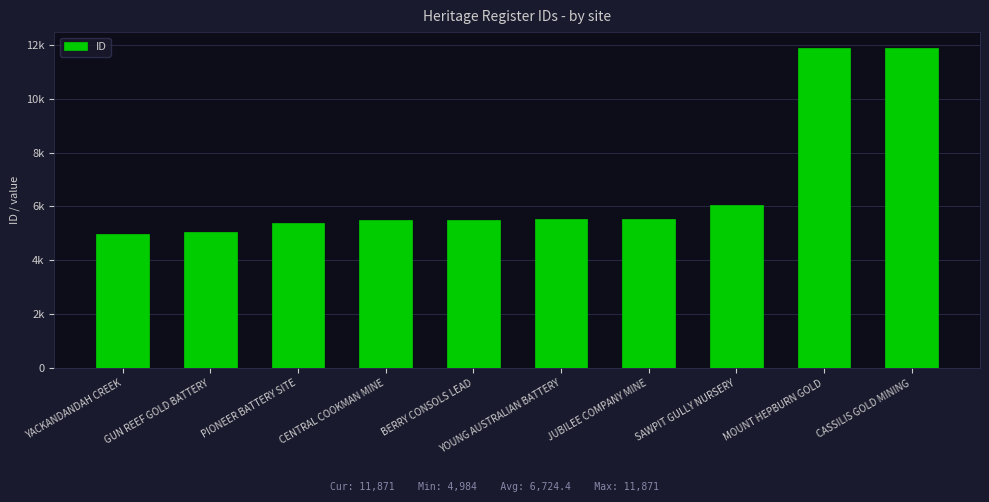

What is the value of the 2nd bar from the left?

5049